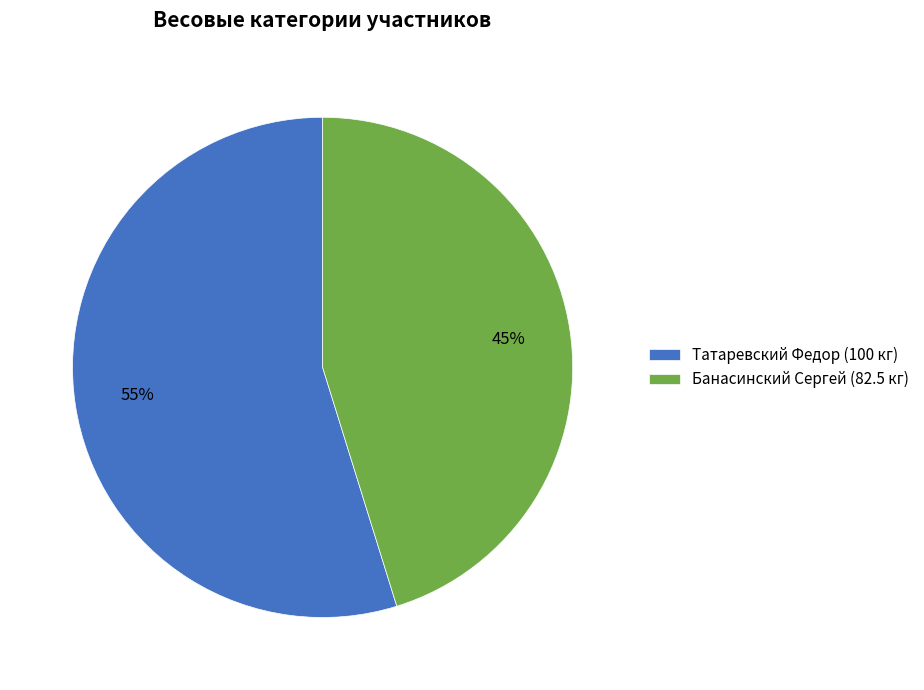

Is it true that Банасинский Сергей is 45% of the pie?

True